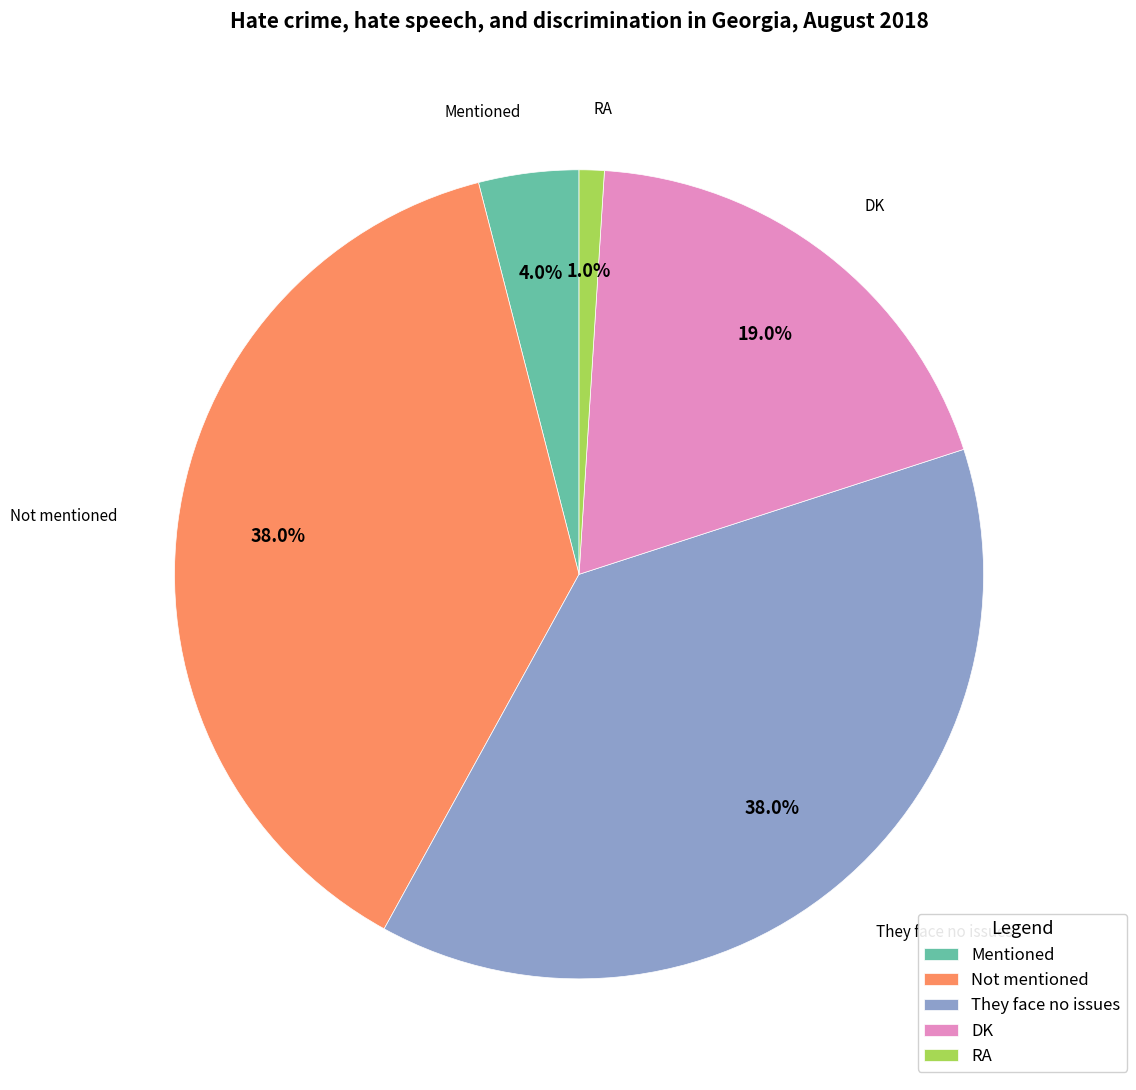

What percentage is the Not mentioned slice, to the nearest percent?

38%